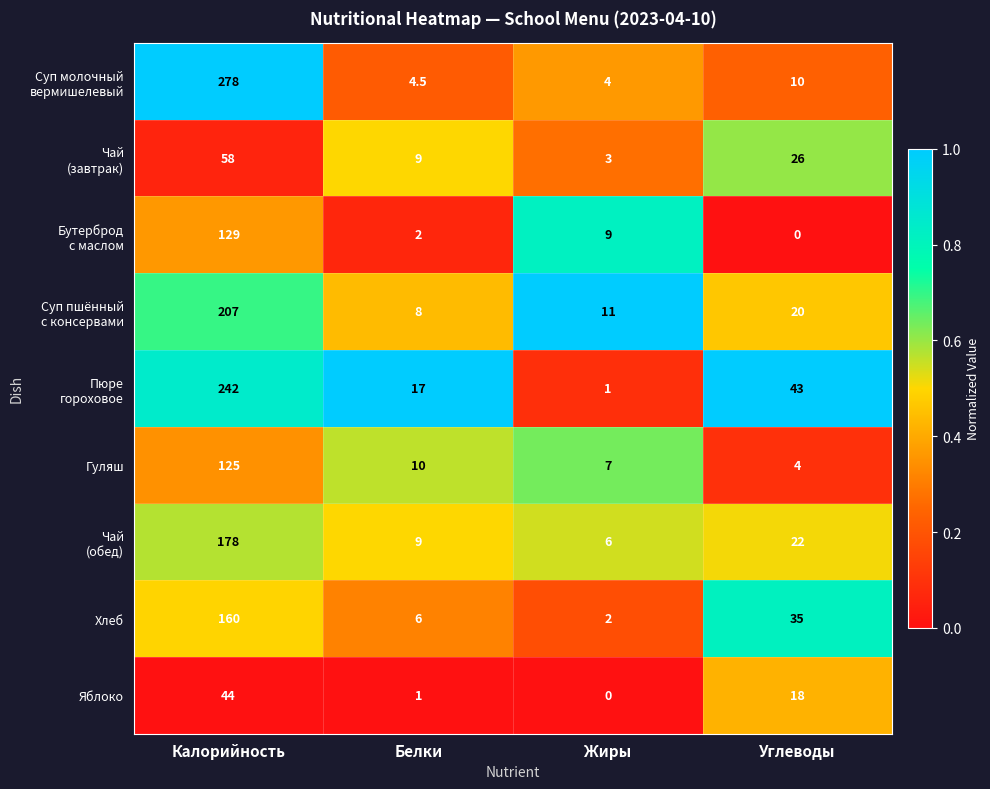

Between Белки and Углеводы, which series saw the biggest shift?

Хлеб